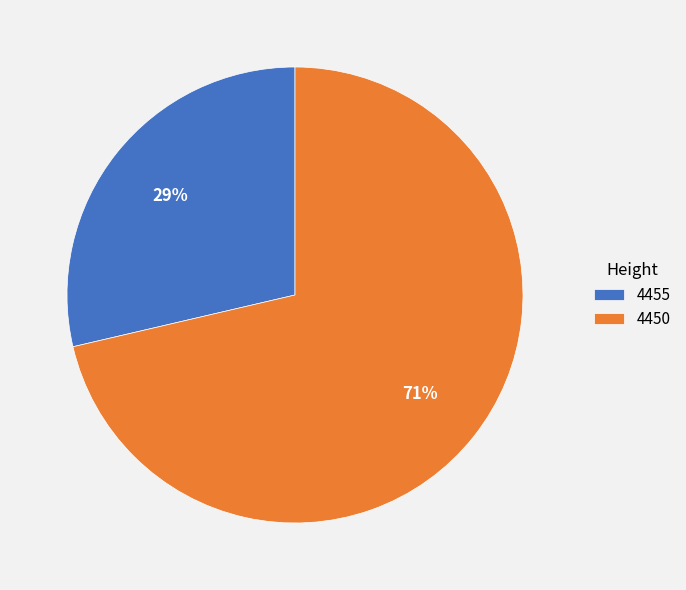

Rank the categories by value from lowest to highest.

4455, 4450